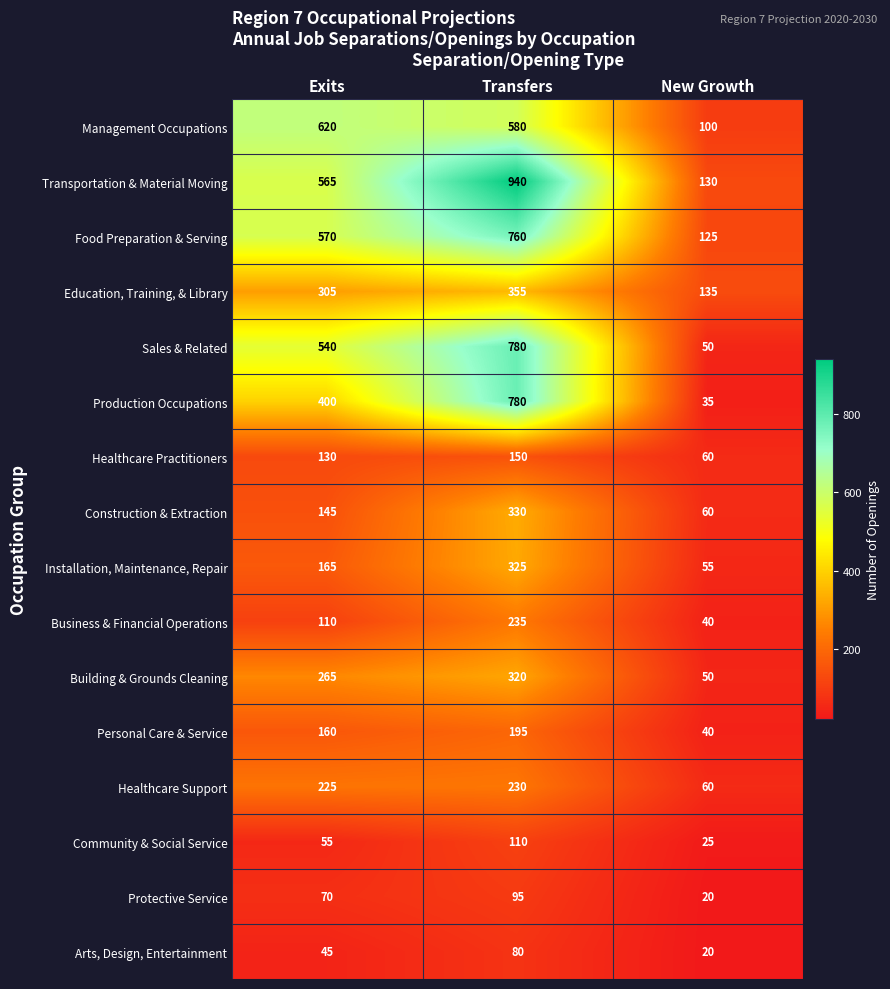

Read the Construction & Extraction value at New Growth.

60